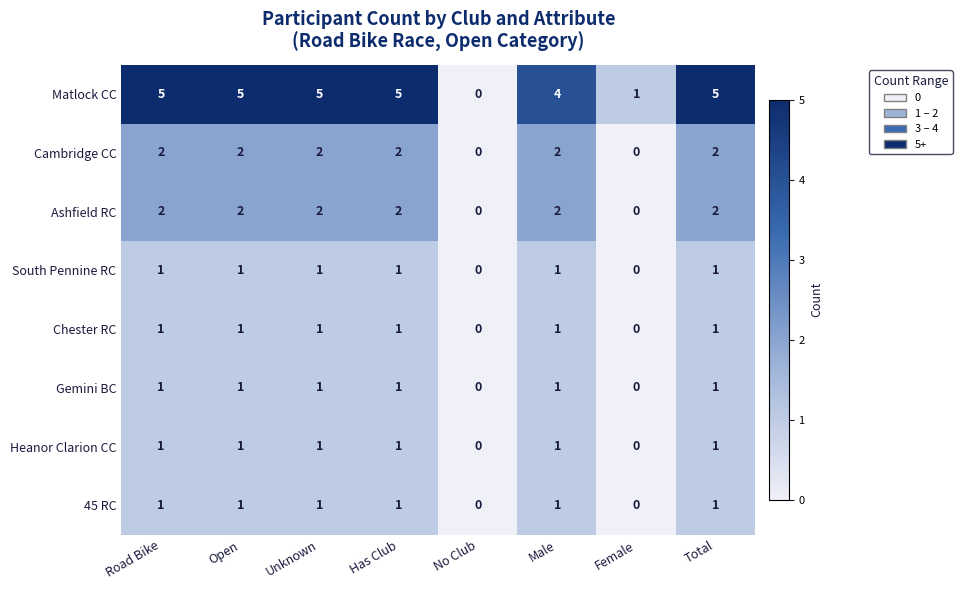

What is the total value across all series at Has Club?

14